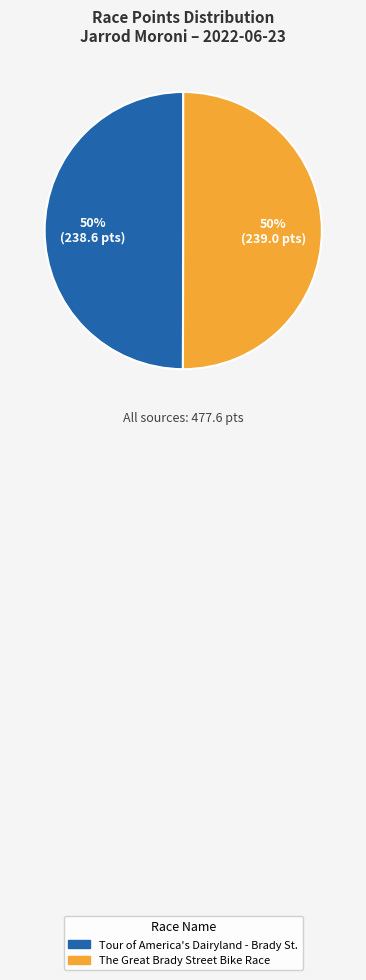

Combined, do Tour of America's Dairyland - Brady St. and The Great Brady Street Bike Race account for over 50%?

Yes